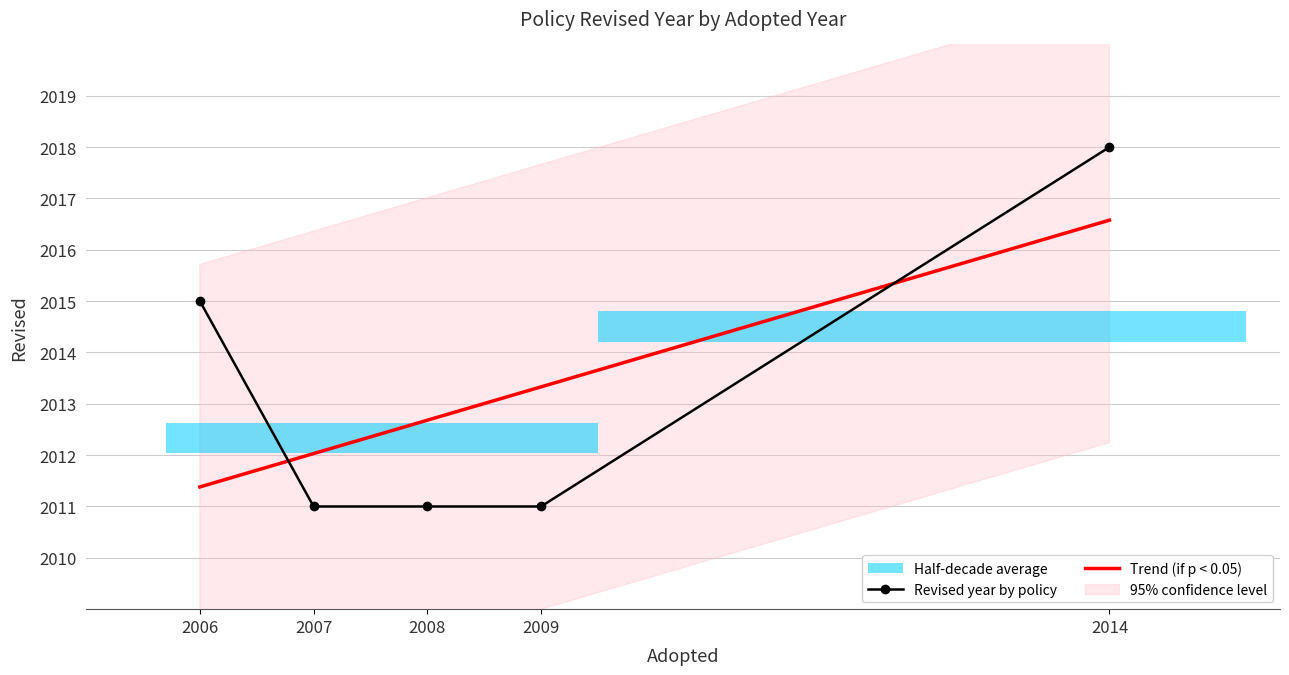

Count the number of categories in the chart.

5